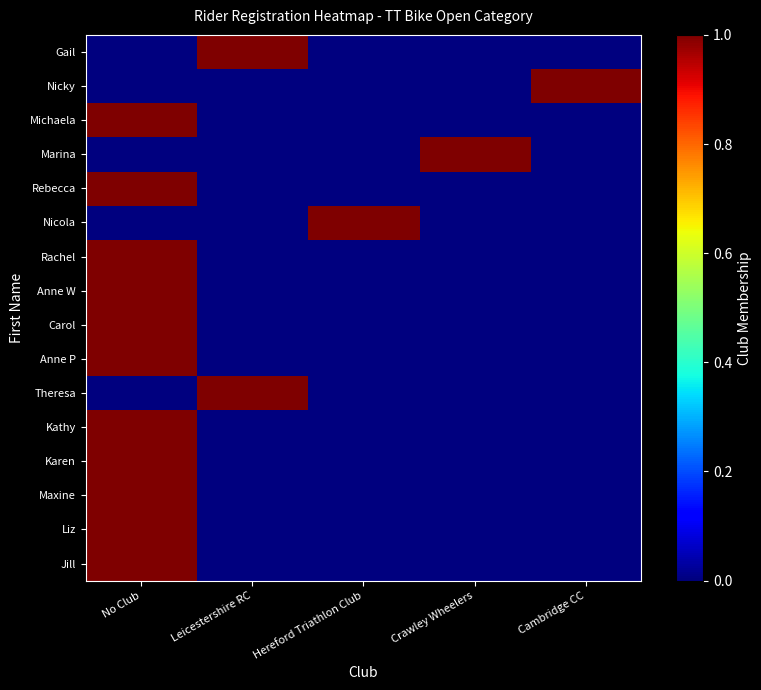

Reading left to right, transcribe all the data shown in this chart.

Jill: No Club=1	Leicestershire RC=0	Hereford Triathlon Club=0	Crawley Wheelers=0	Cambridge CC=0
Liz: No Club=1	Leicestershire RC=0	Hereford Triathlon Club=0	Crawley Wheelers=0	Cambridge CC=0
Maxine: No Club=1	Leicestershire RC=0	Hereford Triathlon Club=0	Crawley Wheelers=0	Cambridge CC=0
Karen: No Club=1	Leicestershire RC=0	Hereford Triathlon Club=0	Crawley Wheelers=0	Cambridge CC=0
Kathy: No Club=1	Leicestershire RC=0	Hereford Triathlon Club=0	Crawley Wheelers=0	Cambridge CC=0
Theresa: No Club=0	Leicestershire RC=1	Hereford Triathlon Club=0	Crawley Wheelers=0	Cambridge CC=0
Anne P: No Club=1	Leicestershire RC=0	Hereford Triathlon Club=0	Crawley Wheelers=0	Cambridge CC=0
Carol: No Club=1	Leicestershire RC=0	Hereford Triathlon Club=0	Crawley Wheelers=0	Cambridge CC=0
Anne W: No Club=1	Leicestershire RC=0	Hereford Triathlon Club=0	Crawley Wheelers=0	Cambridge CC=0
Rachel: No Club=1	Leicestershire RC=0	Hereford Triathlon Club=0	Crawley Wheelers=0	Cambridge CC=0
Nicola: No Club=0	Leicestershire RC=0	Hereford Triathlon Club=1	Crawley Wheelers=0	Cambridge CC=0
Rebecca: No Club=1	Leicestershire RC=0	Hereford Triathlon Club=0	Crawley Wheelers=0	Cambridge CC=0
Marina: No Club=0	Leicestershire RC=0	Hereford Triathlon Club=0	Crawley Wheelers=1	Cambridge CC=0
Michaela: No Club=1	Leicestershire RC=0	Hereford Triathlon Club=0	Crawley Wheelers=0	Cambridge CC=0
Nicky: No Club=0	Leicestershire RC=0	Hereford Triathlon Club=0	Crawley Wheelers=0	Cambridge CC=1
Gail: No Club=0	Leicestershire RC=1	Hereford Triathlon Club=0	Crawley Wheelers=0	Cambridge CC=0